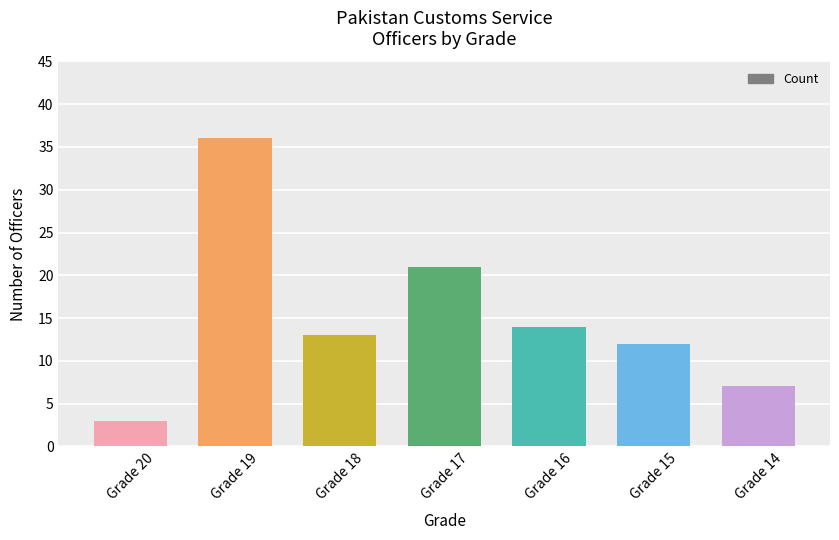

How many bars are there in total?

7